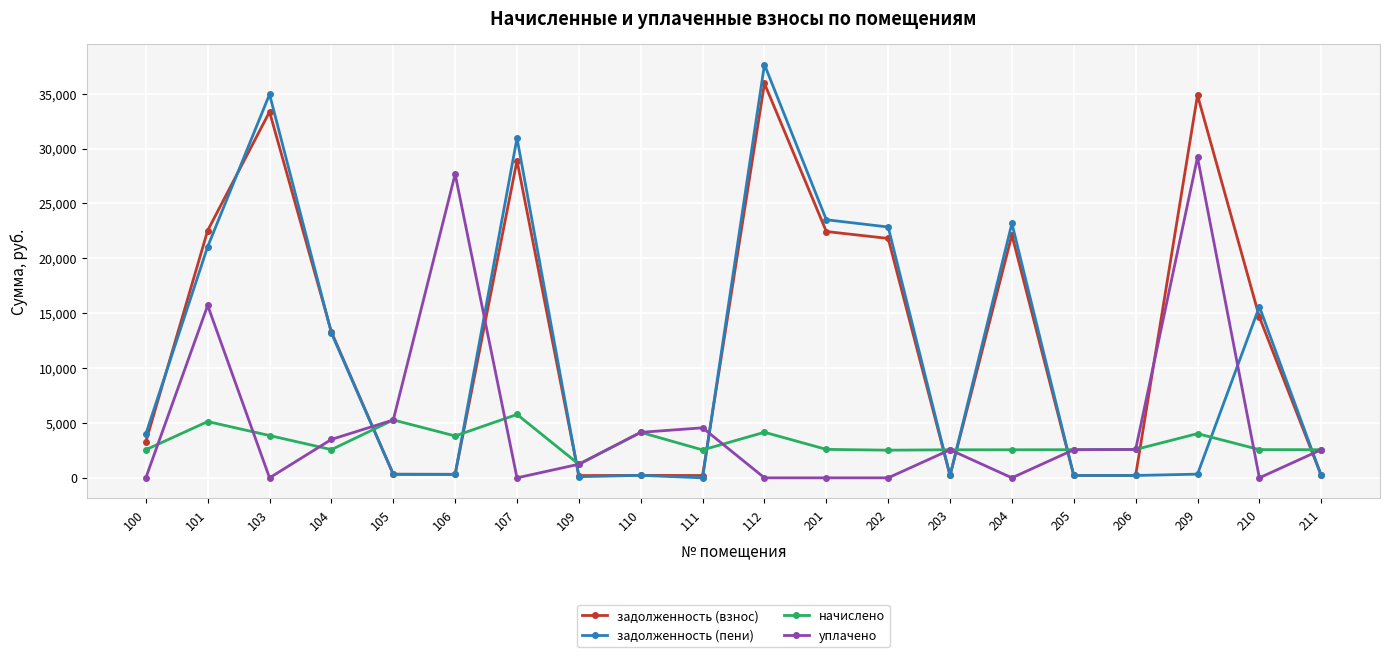

Which series has the widest spread of values?

задолженность (пени)